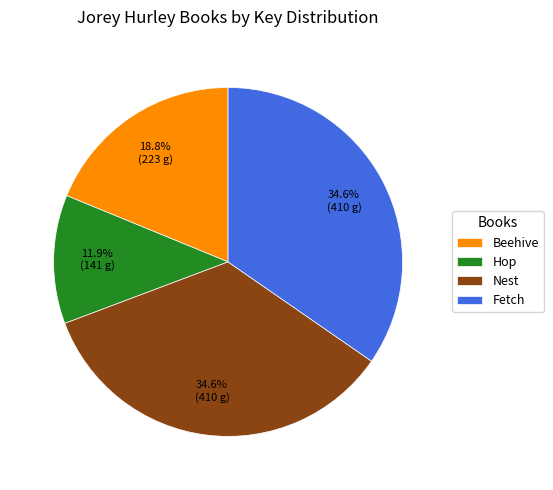

Between Nest and Beehive, which is larger?

Nest